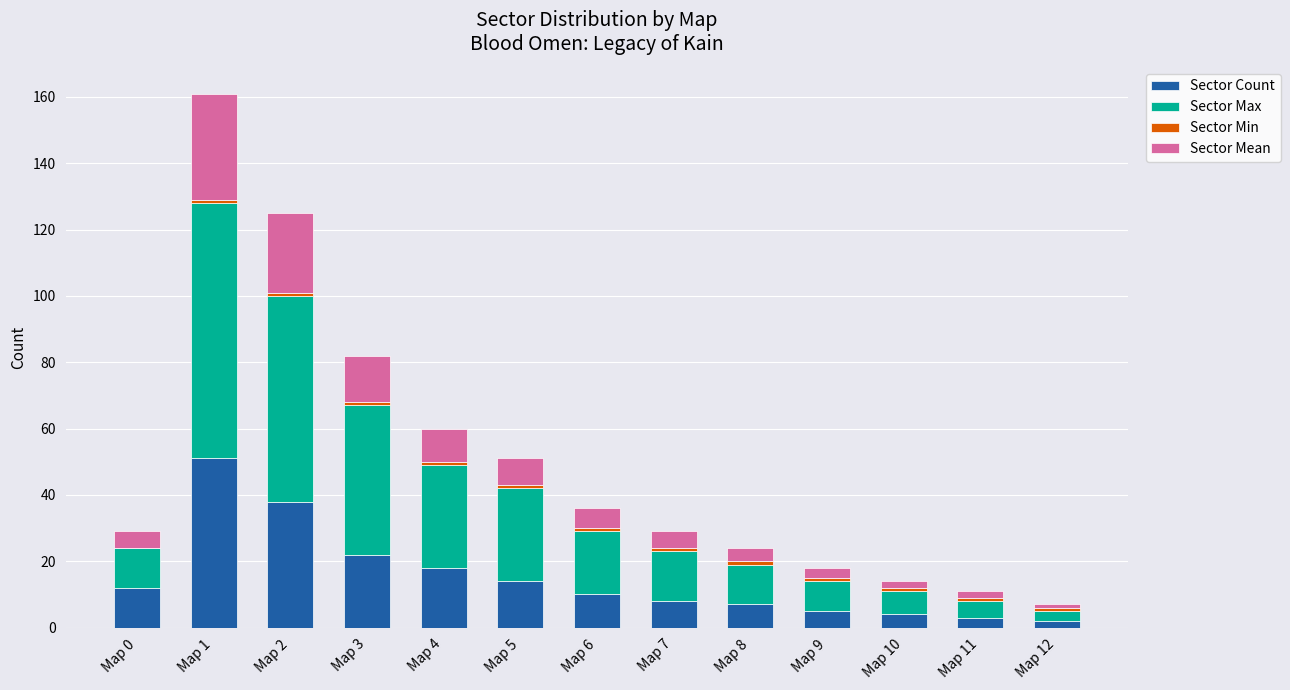

At which category is the sum across all series the highest?

Map 1